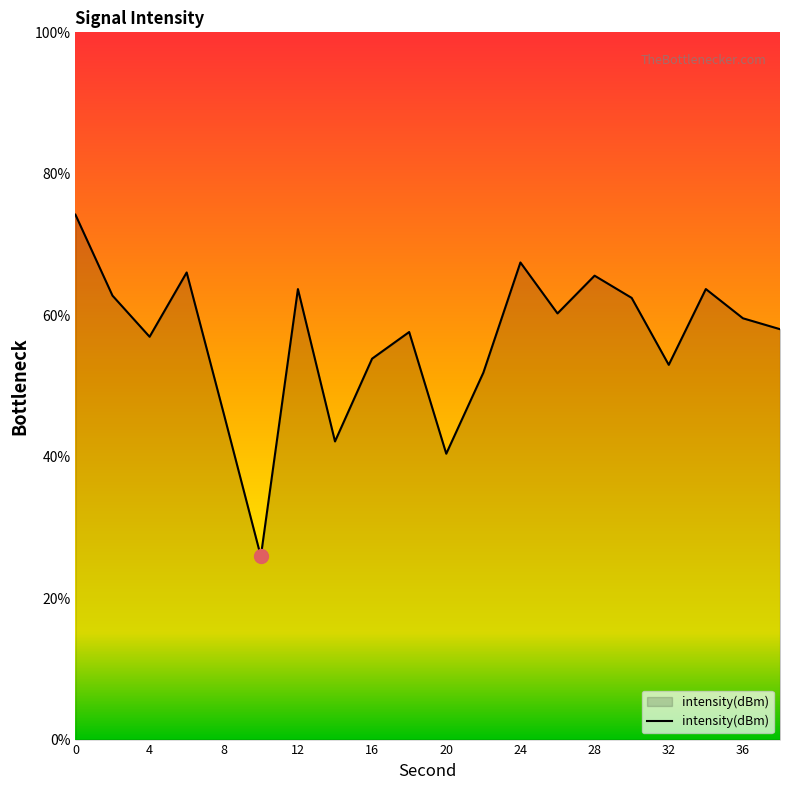

True or false: the data has more than 1 interior local peaks.

True